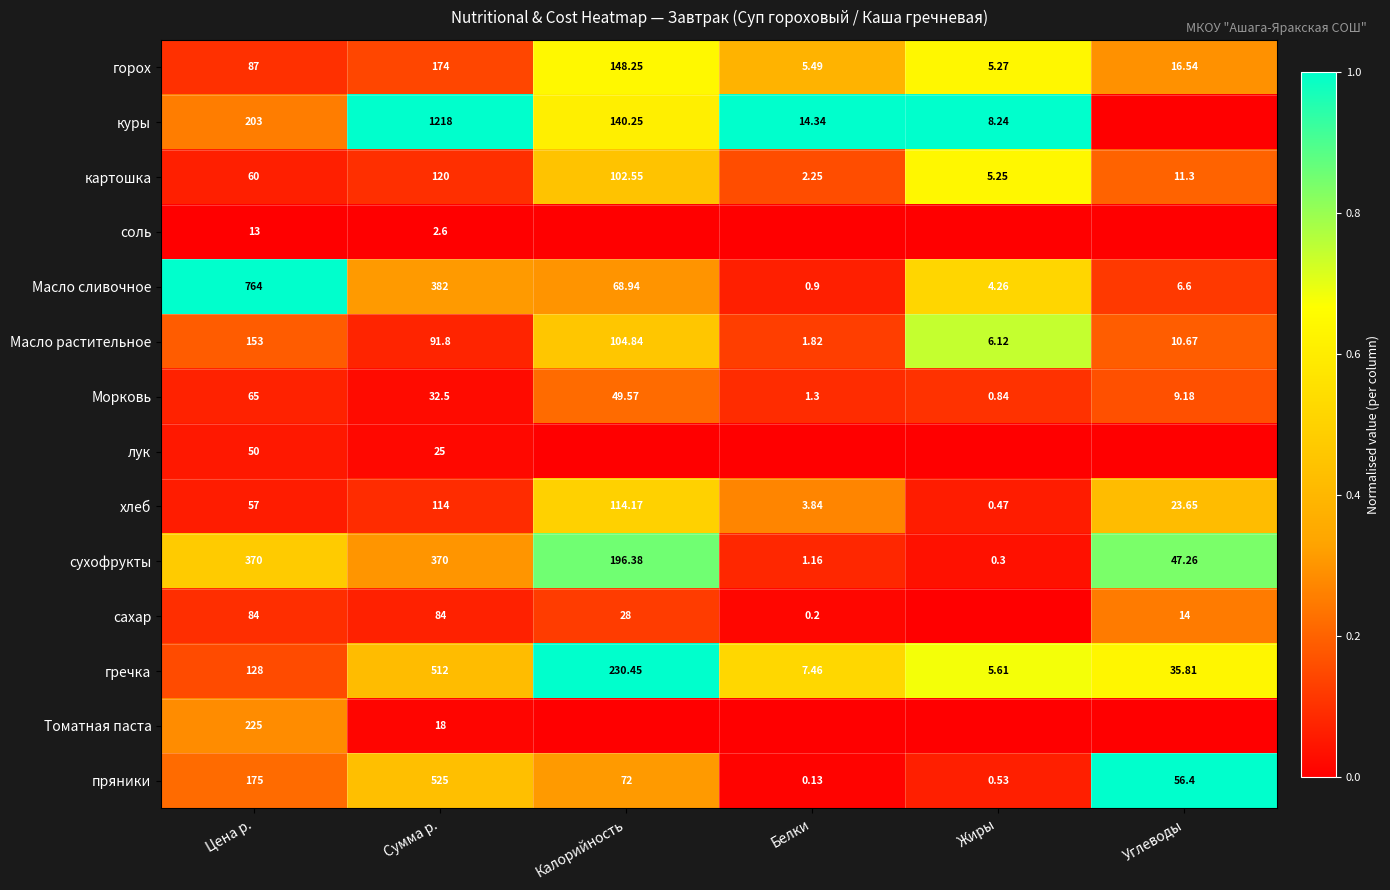

How many values in the Масло растительное series exceed 91?

3